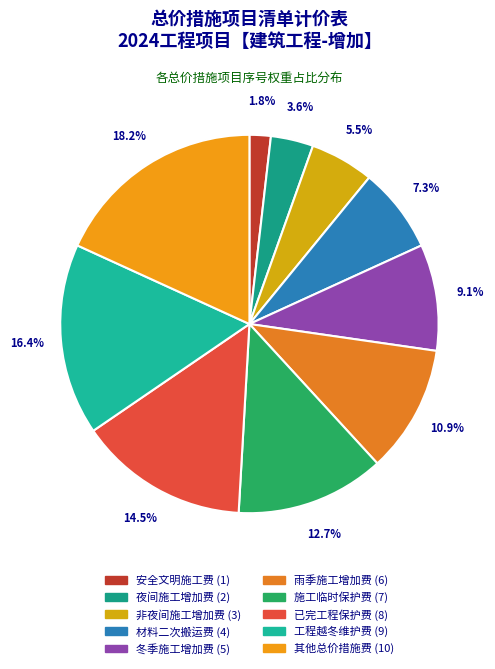

What is the ratio of the value at 雨季施工增加费 to the value at 施工临时保护费?

0.9